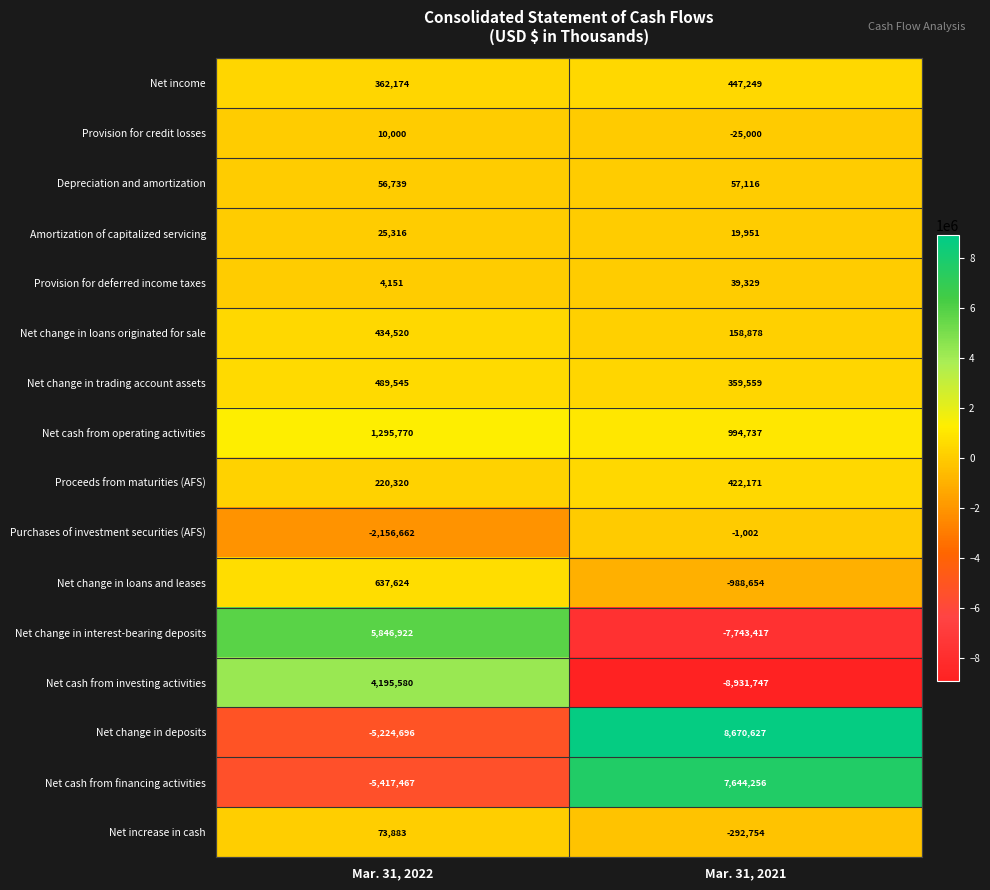

Is it true that Net income equals 362174 at Mar. 31, 2022?

True